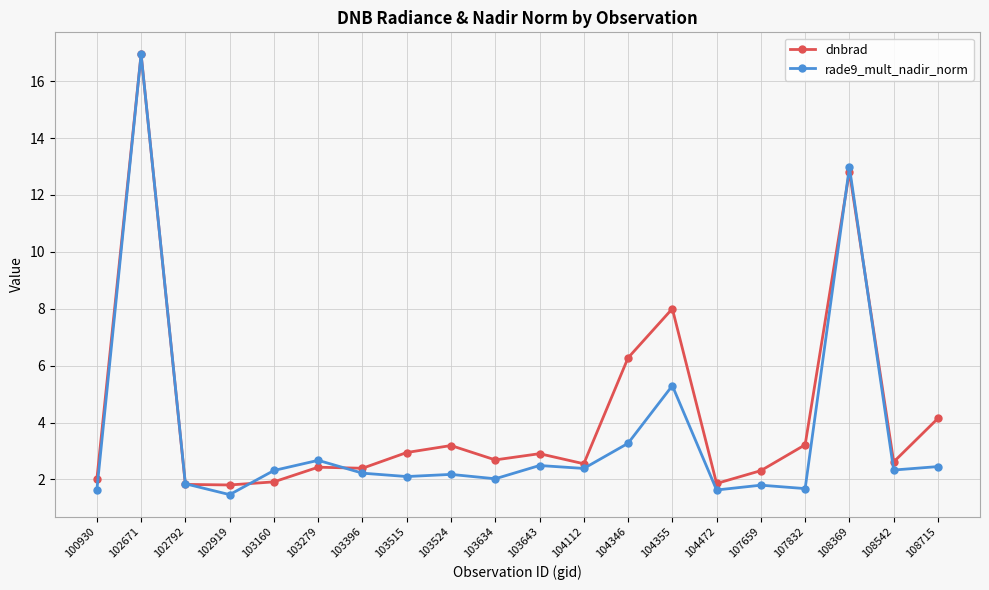

Which series ends up on top after the final intersection of dnbrad and rade9_mult_nadir_norm?

dnbrad